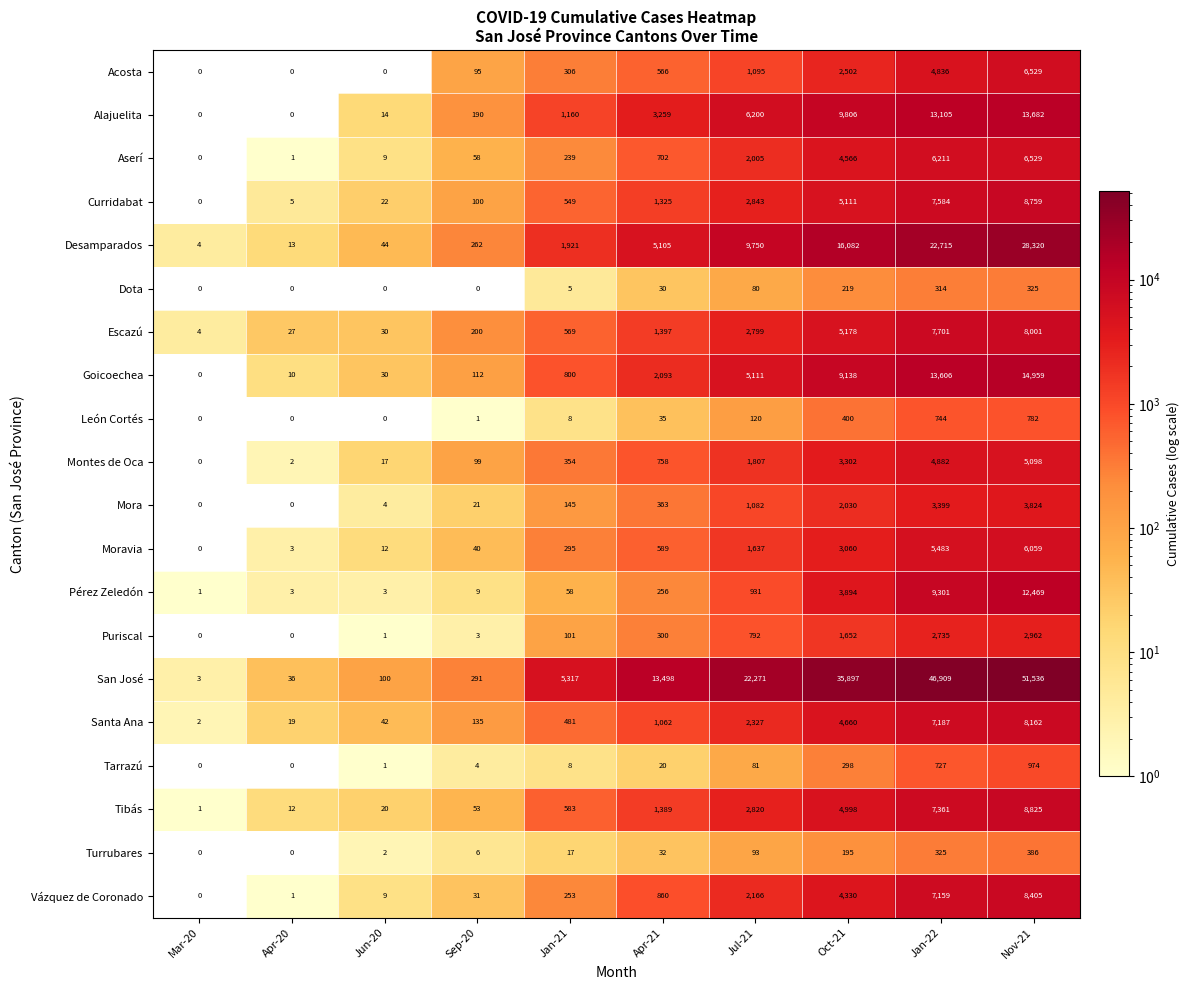

Which series changed the most between Apr-21 and Nov-21?

San José